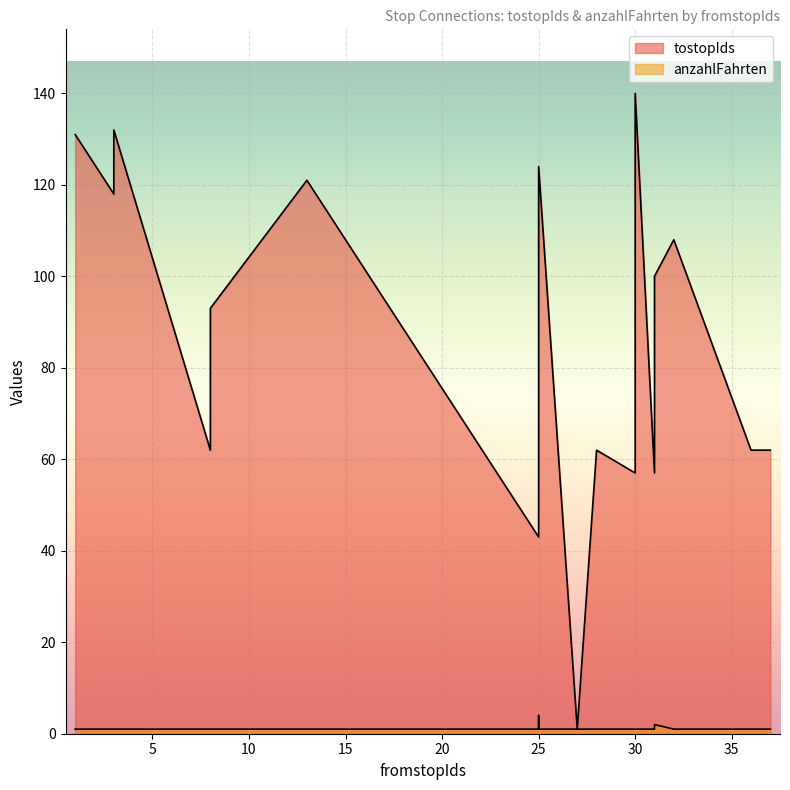

Count the number of categories in the chart.

20